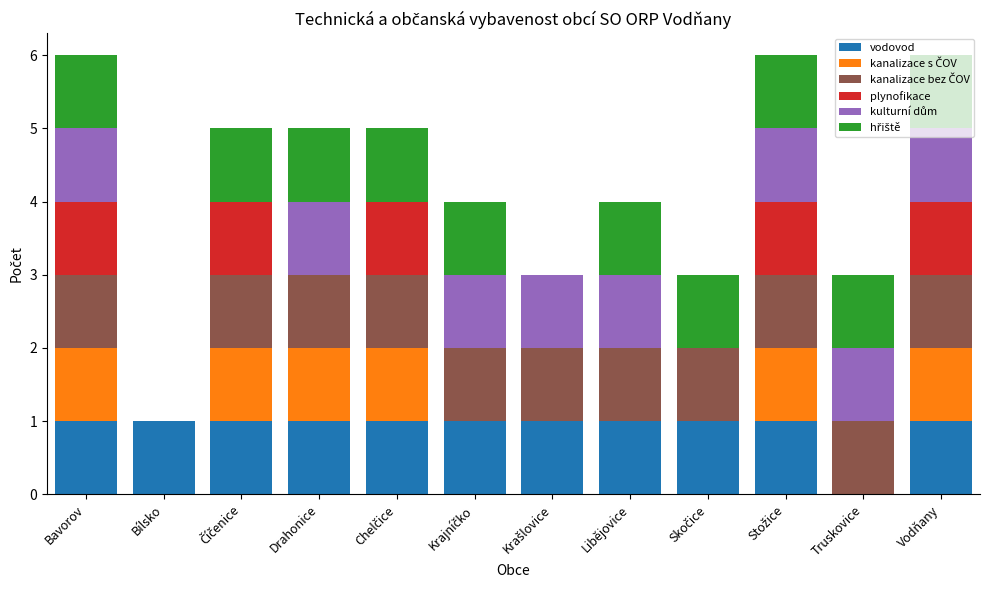

The vodovod series shows 2 at Bavorov. True or false?

False